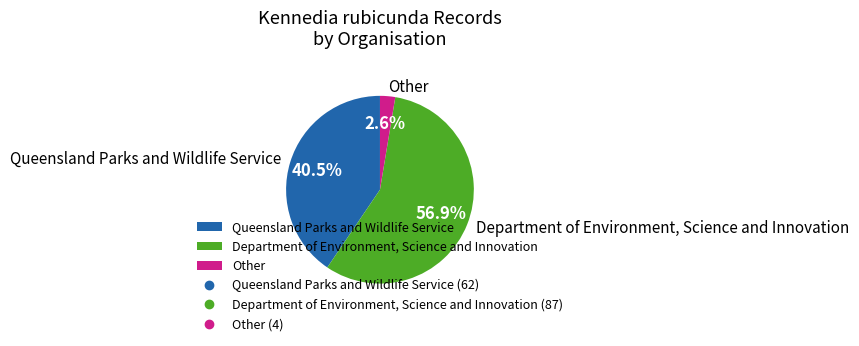

Is it true that Department of Environment, Science and Innovation is 49% of the pie?

False